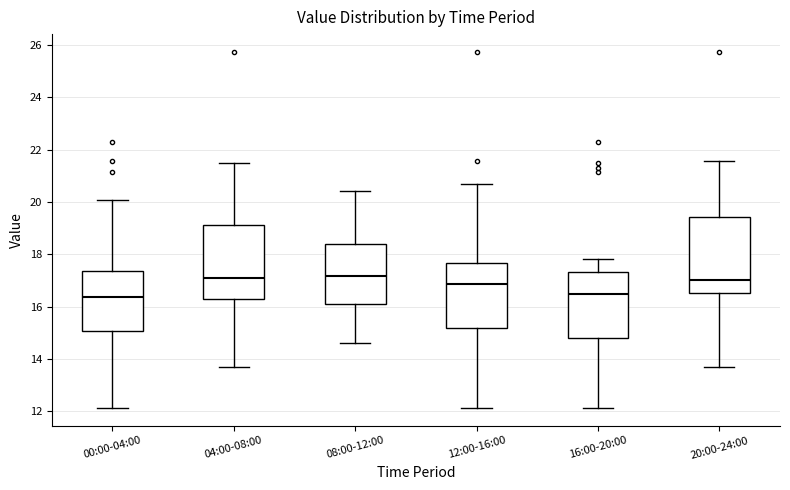

Reading left to right, read every box against the y-axis: the position of its median line, the range the box covers, and the ends of its whiskers. The values are not printed on the chart, so give them approximately, as read against the axis.

00:00-04:00: median 16.4, box 15.0 to 17.4, whiskers 12.2 to 20.0
04:00-08:00: median 17.2, box 16.2 to 19.2, whiskers 13.8 to 21.4
08:00-12:00: median 17.2, box 16.2 to 18.4, whiskers 14.6 to 20.4
12:00-16:00: median 16.8, box 15.2 to 17.6, whiskers 12.2 to 20.8
16:00-20:00: median 16.4, box 14.8 to 17.4, whiskers 12.2 to 17.8
20:00-24:00: median 17.0, box 16.6 to 19.4, whiskers 13.8 to 21.6